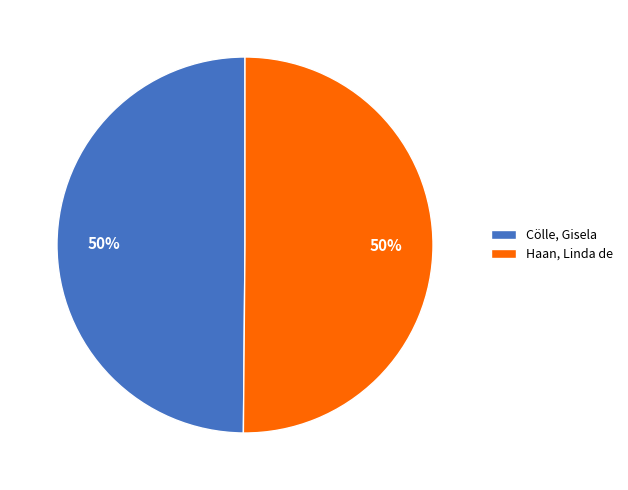

What percentage is the Haan, Linda de slice, to the nearest percent?

50%